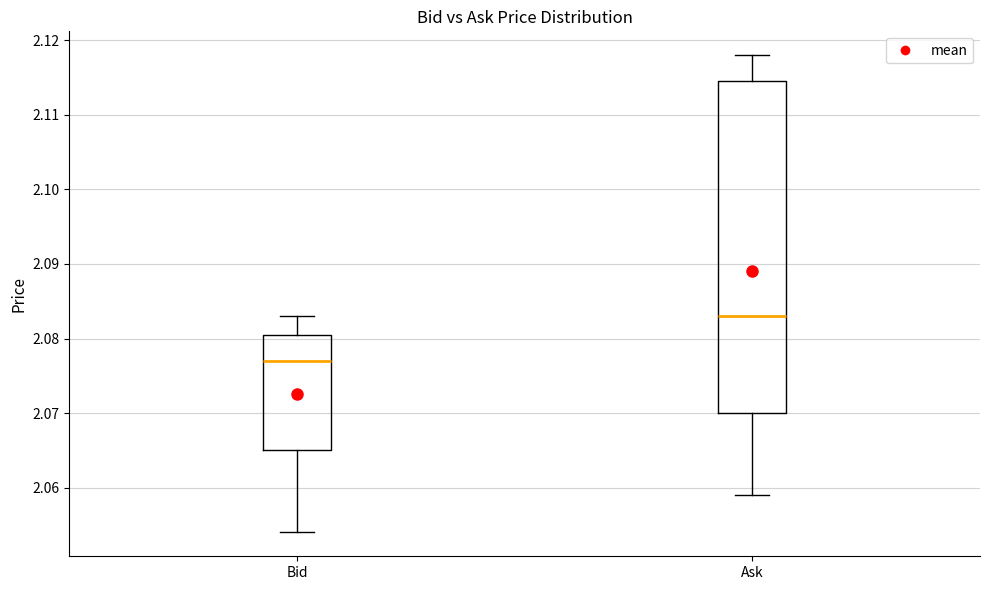

Reading left to right, transcribe this box plot: for each box, give where its median line is, the range the box spans, and where its two whiskers end, as read against the y-axis. The values are not printed on the chart, so give them approximately, as read against the axis.

Bid: median 2.077, box 2.065 to 2.081, whiskers 2.054 to 2.083
Ask: median 2.083, box 2.070 to 2.115, whiskers 2.059 to 2.118